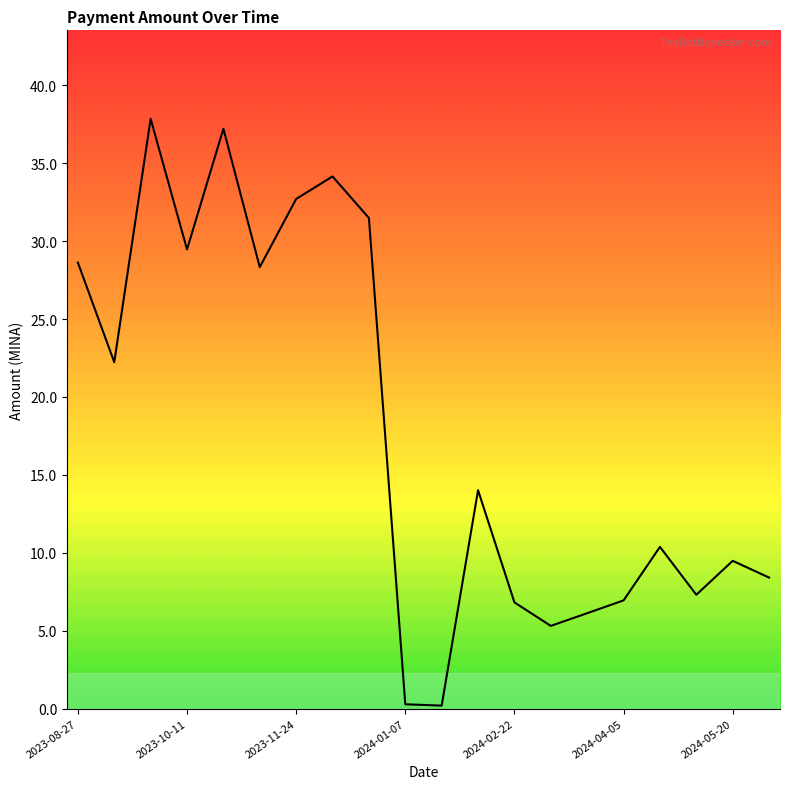

How many interior local valleys (lower than both neighbors) does the data have?

6